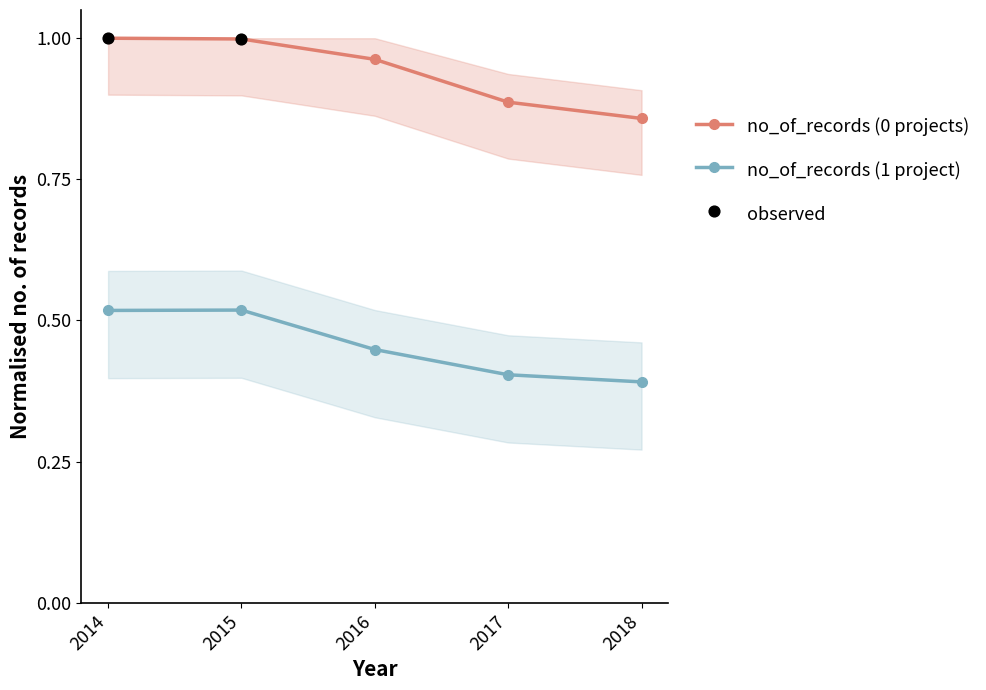

Is the value of no_of_records_0proj at 2017 greater than the value of no_of_records_1proj at 2015?

Yes